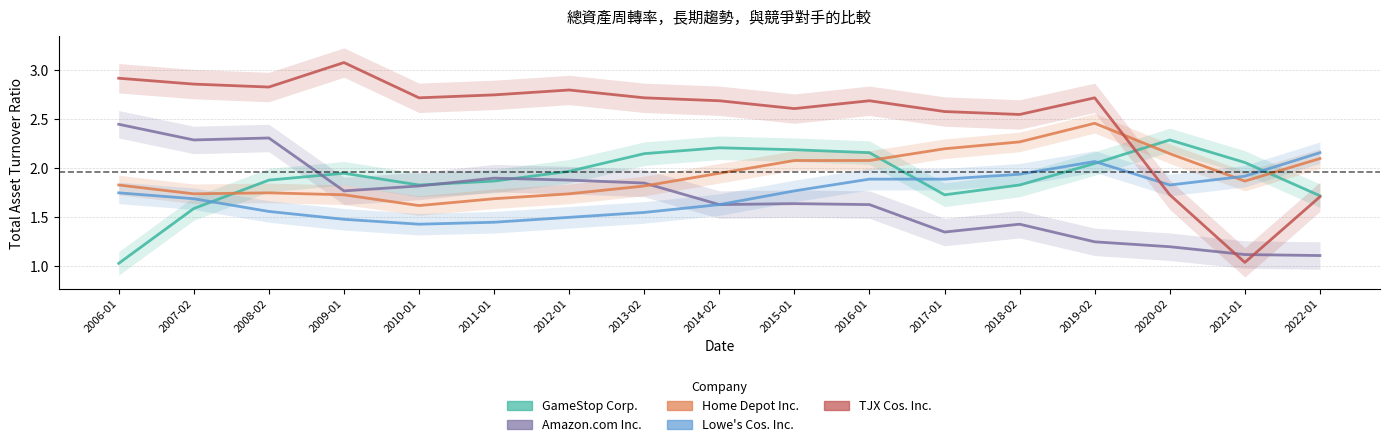

What position from the left is 2014-02?

9